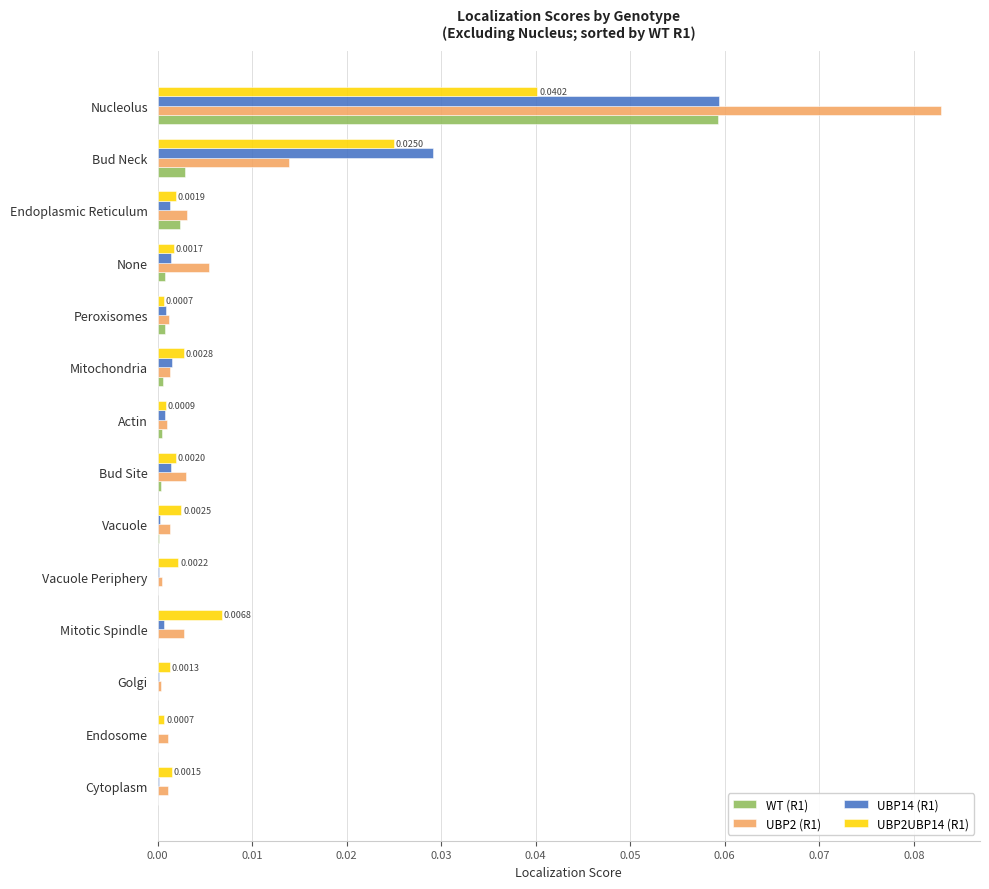

At which label does UBP2UBP14 (R1) reach its peak?

Nucleolus